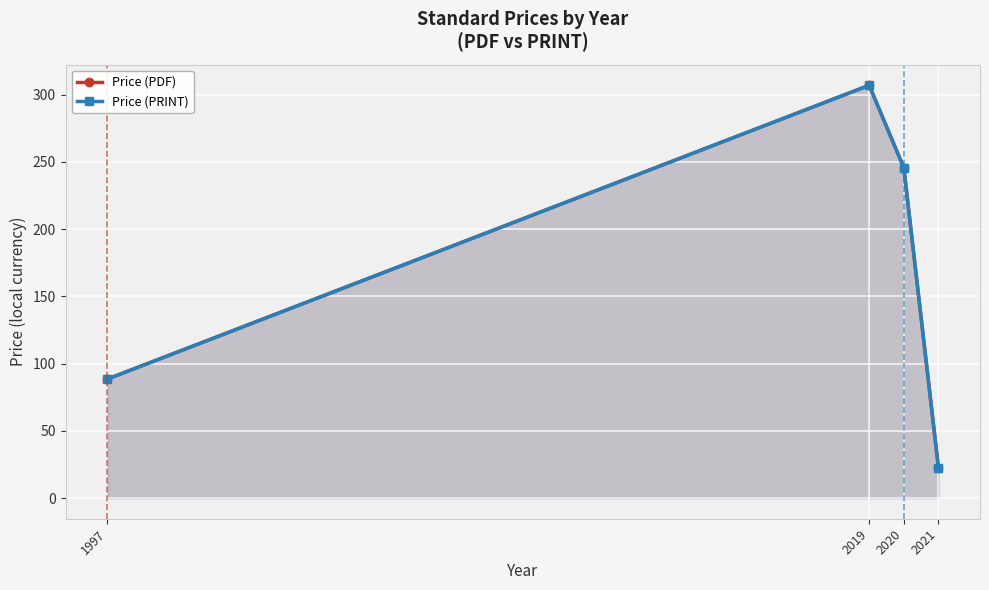

What are all the series names shown in the legend?

Price (PDF), Price (PRINT)